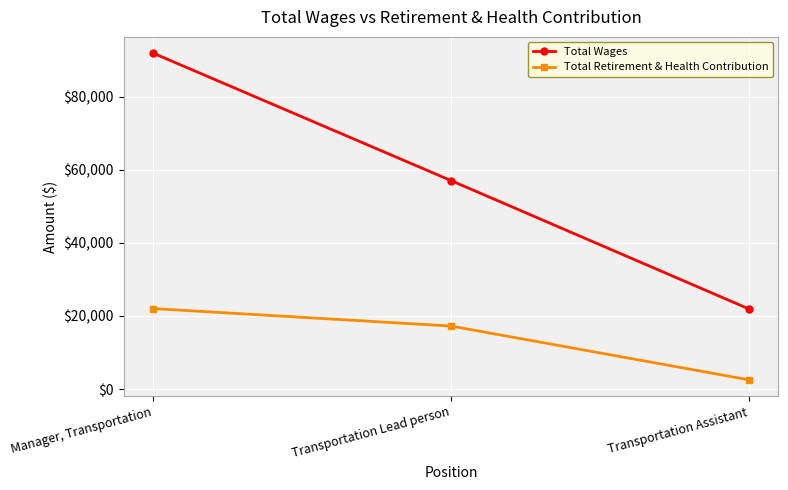

Between Transportation Lead person and Transportation Assistant, which series saw the biggest shift?

Total Wages